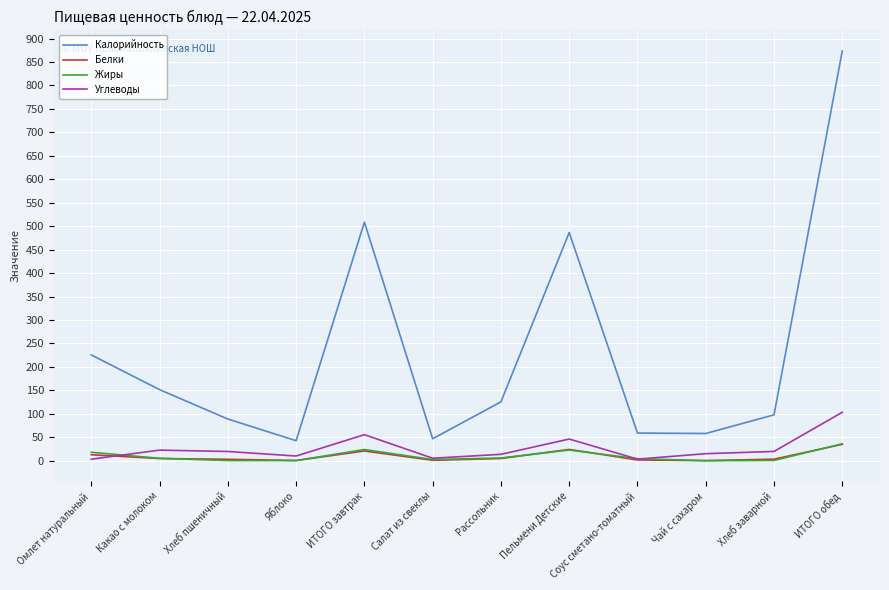

What is the maximum value for Углеводы?

103.3